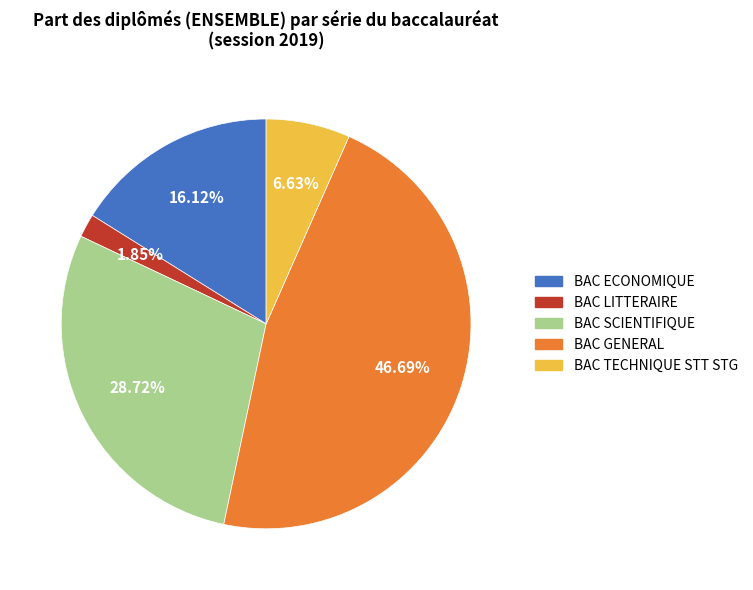

How many slices are in this pie chart?

5